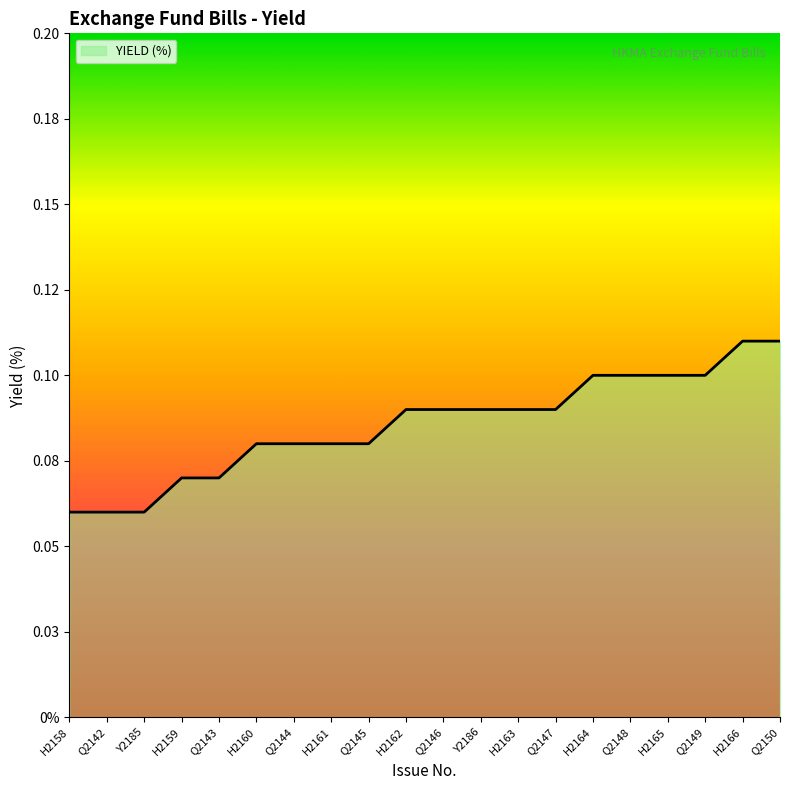

Does the chart have visible grid lines?

No